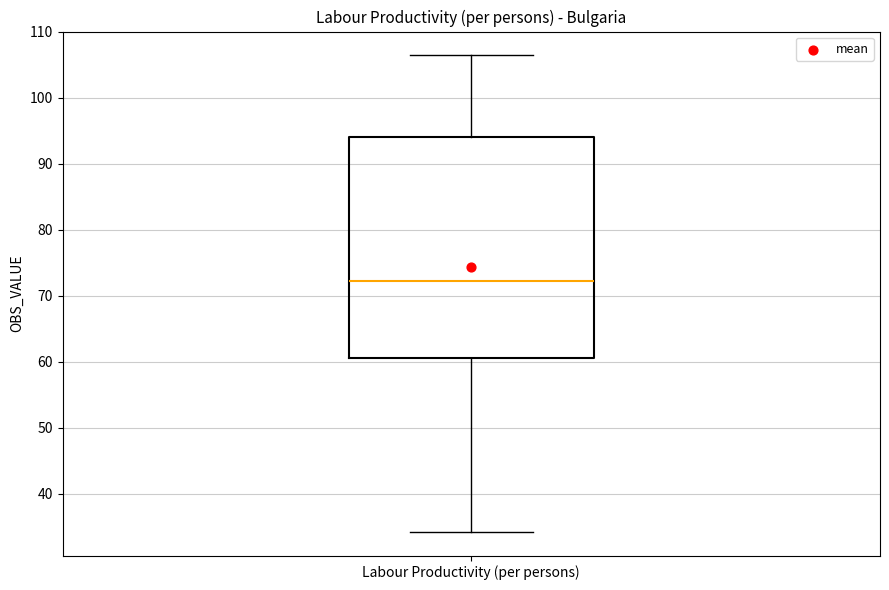

Transcribe this box plot: give where the median line is, the range the box spans, and where the two whiskers end, as read against the y-axis. The values are not printed on the chart, so give them approximately, as read against the axis.

median 72, box 61 to 94, whiskers 34 to 106